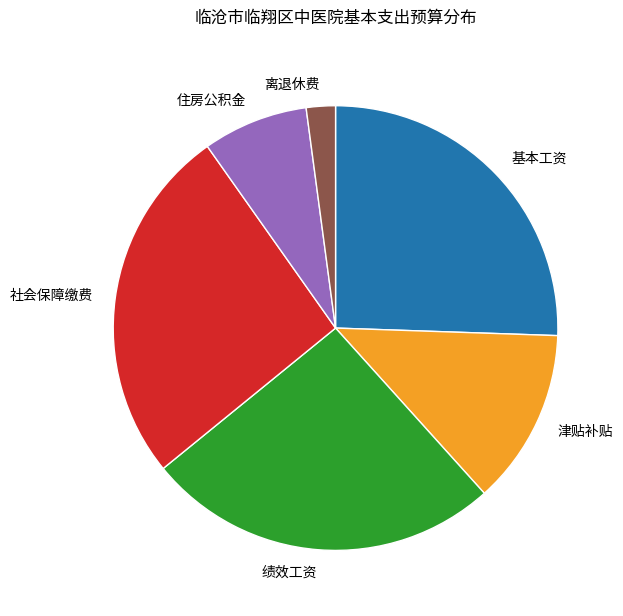

Do 社会保障缴费 and 基本工资 together represent more than half of the pie?

Yes